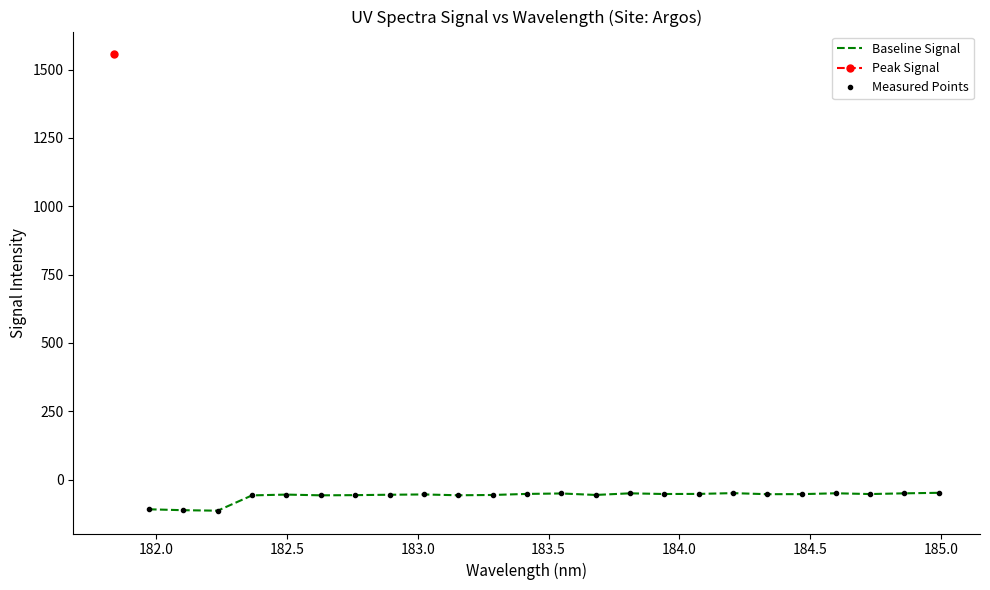

What is the difference between the maximum and minimum values in the Baseline Signal series?

65.4